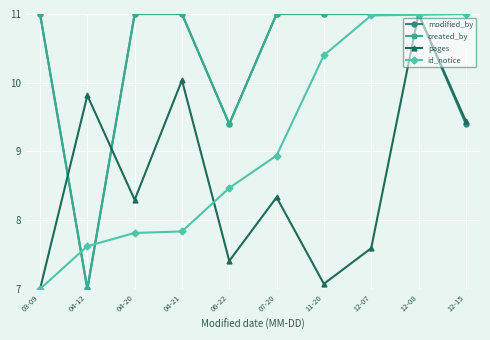

What is the spread (max minus min) of values at 04-21?

3.2